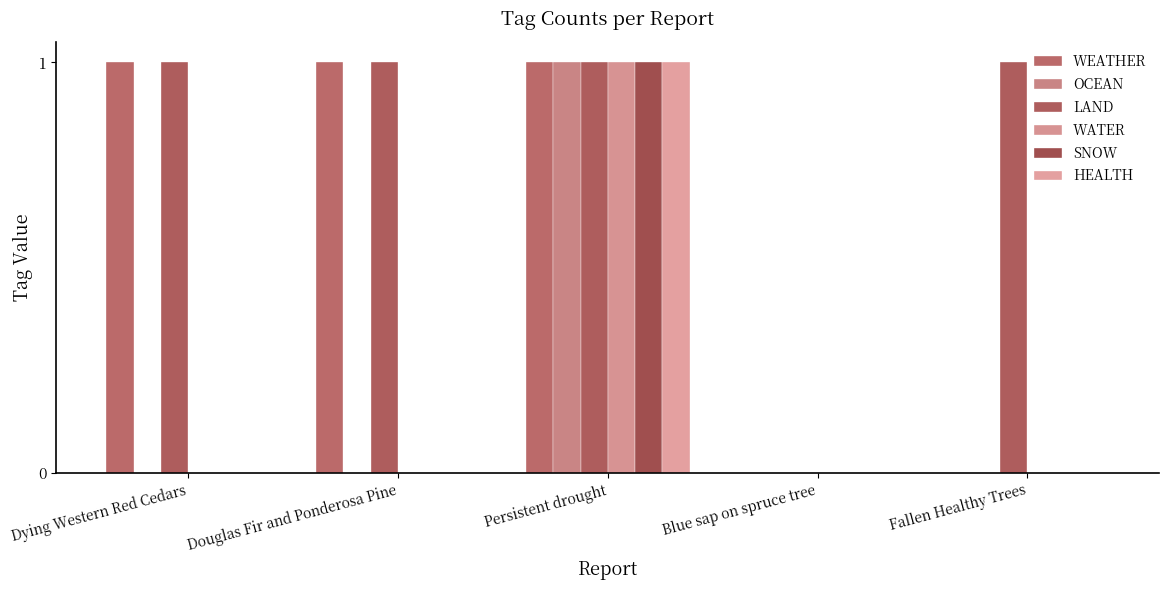

List the labels in order of LAND value, smallest first.

Blue sap on spruce tree, Dying Western Red Cedars, Douglas Fir and Ponderosa Pine, Persistent drought, Fallen Healthy Trees